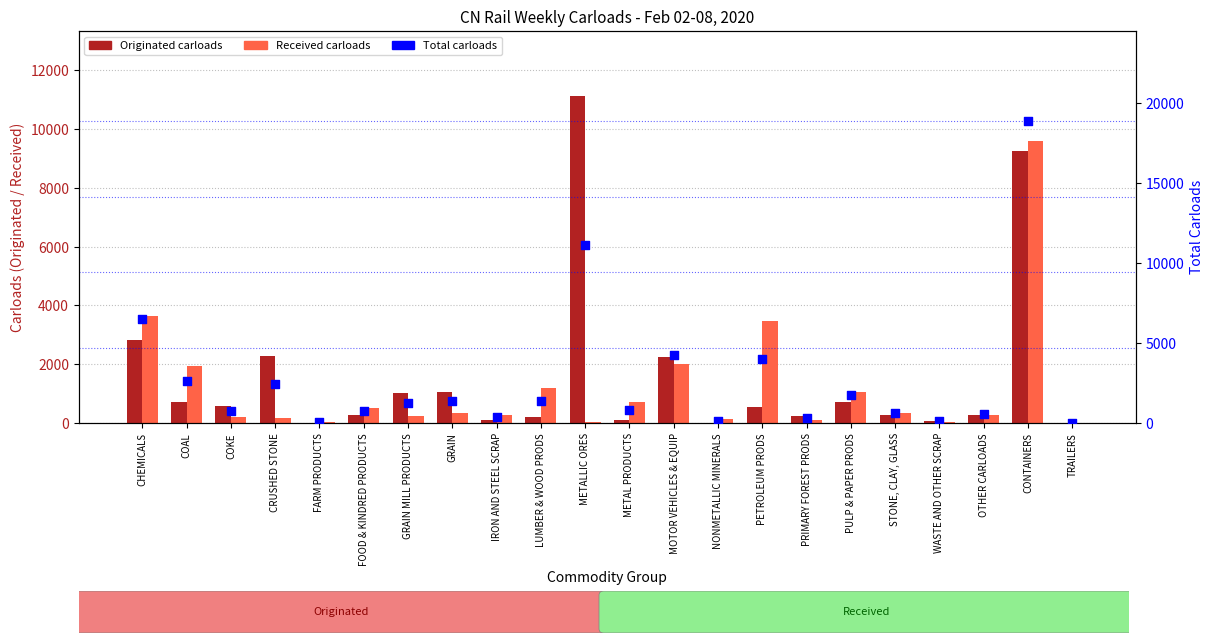

Which series reaches the minimum Y coordinate?

Originated